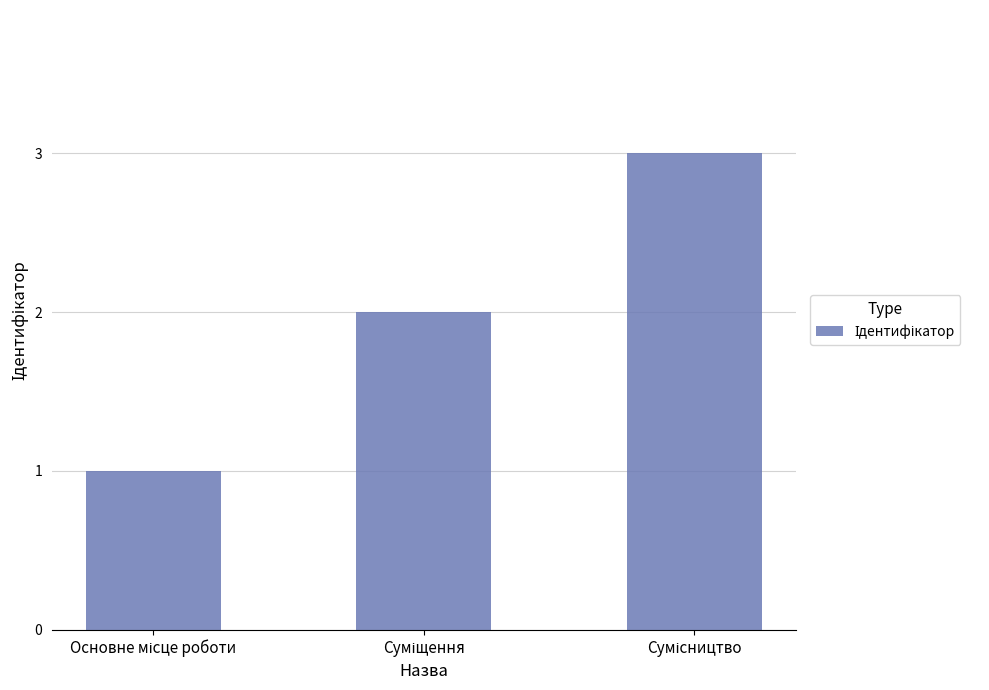

What is the maximum value shown in the chart?

3